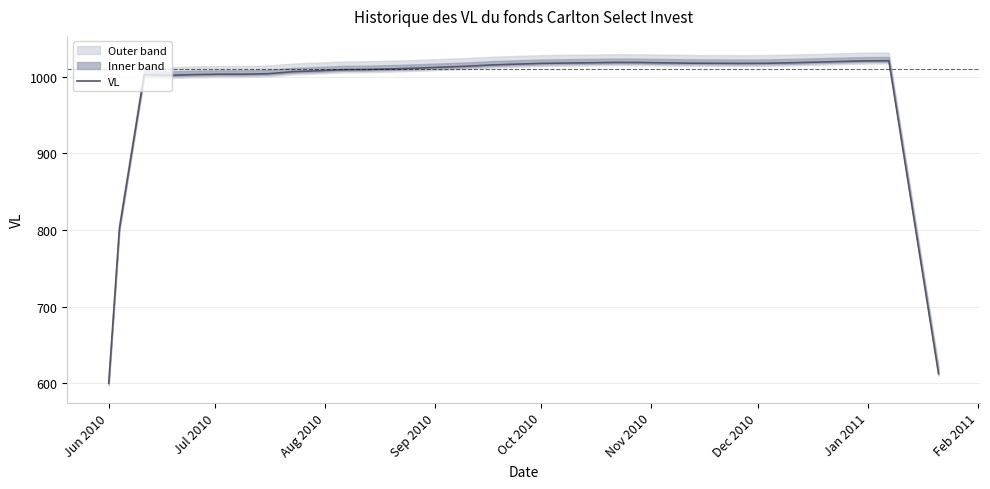

Which category has the lowest value in the VL series?

Jun 2010